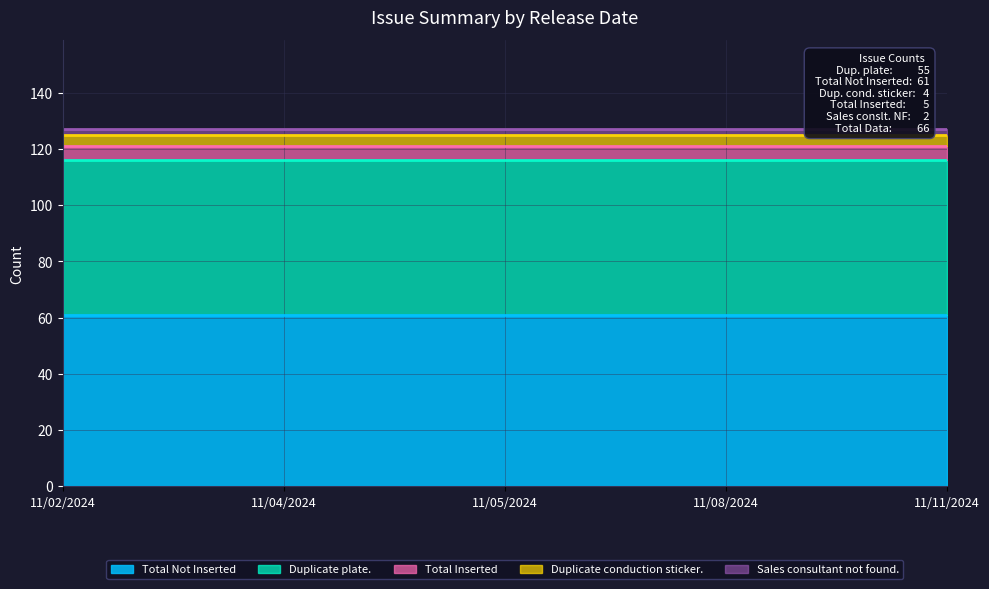

What is the average value of the Total Inserted series?

5